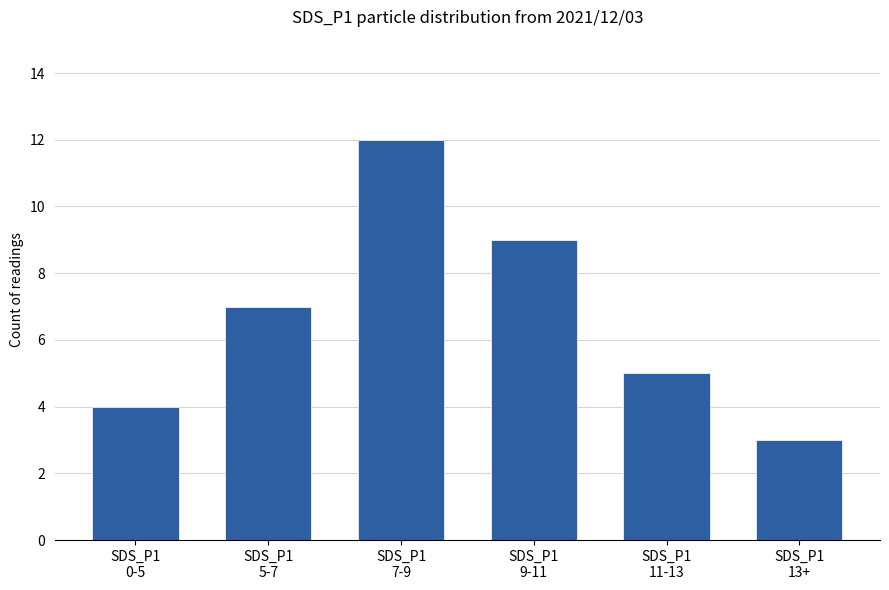

How many series are shown in this chart?

1